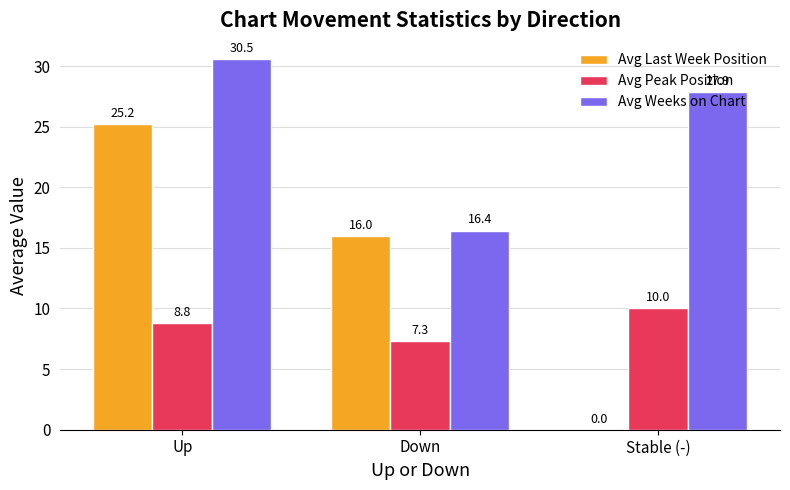

What is the highest value of the Avg Weeks on Chart series?

30.5